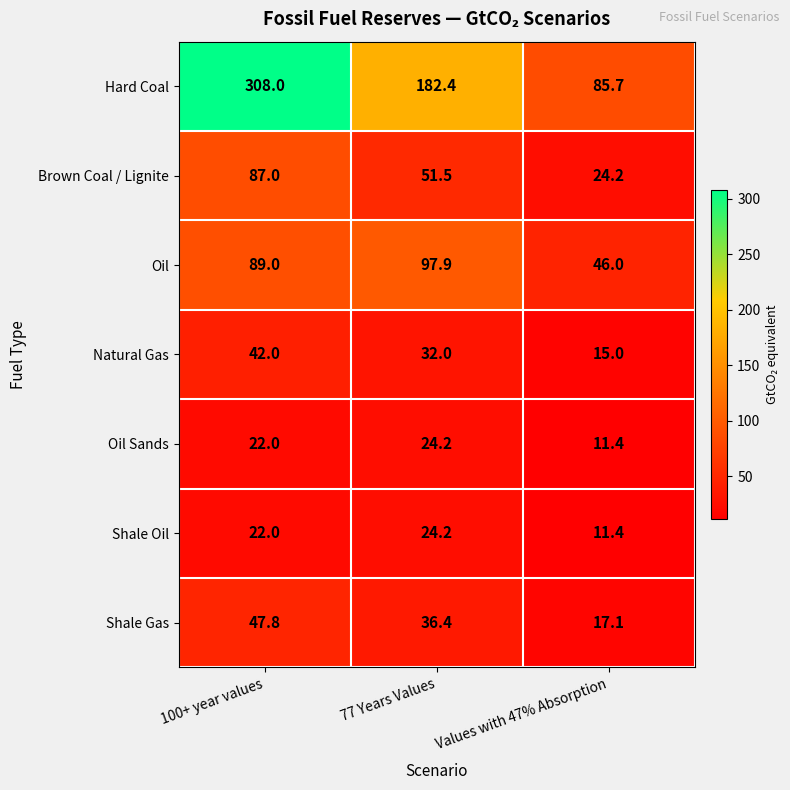

Which label corresponds to the largest value in the chart?

100+ year values